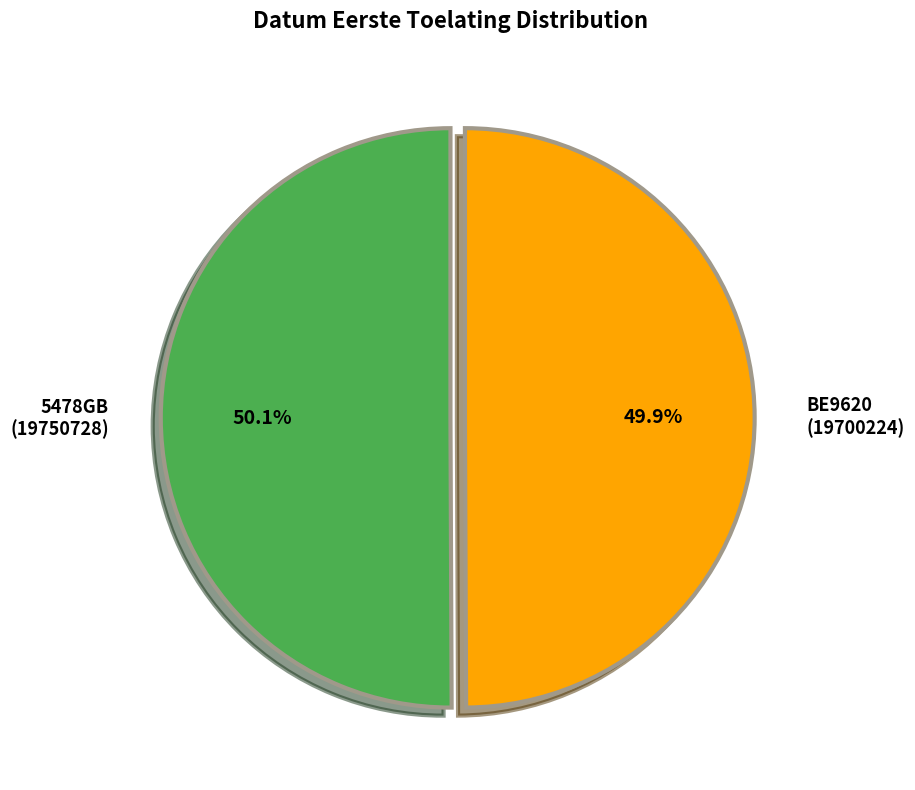

What is the ratio of the value at BE9620 (19700224) to the value at 5478GB (19750728)?

1.0